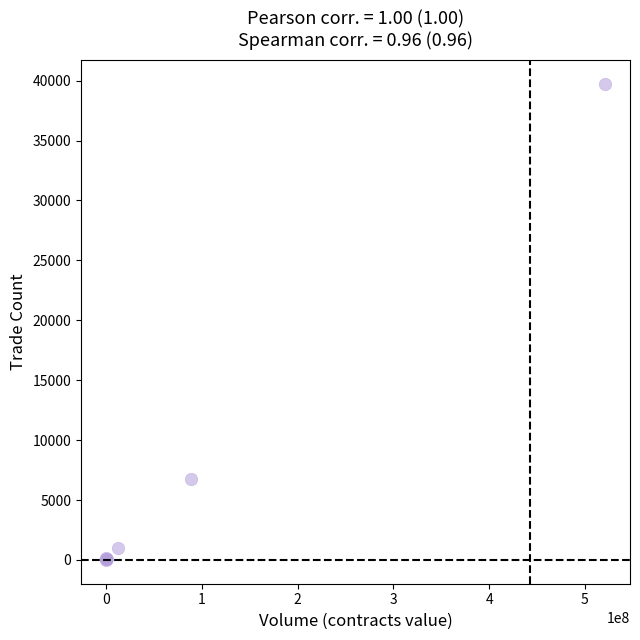

What Y value in the scatter plot is closest to 19881?

6783